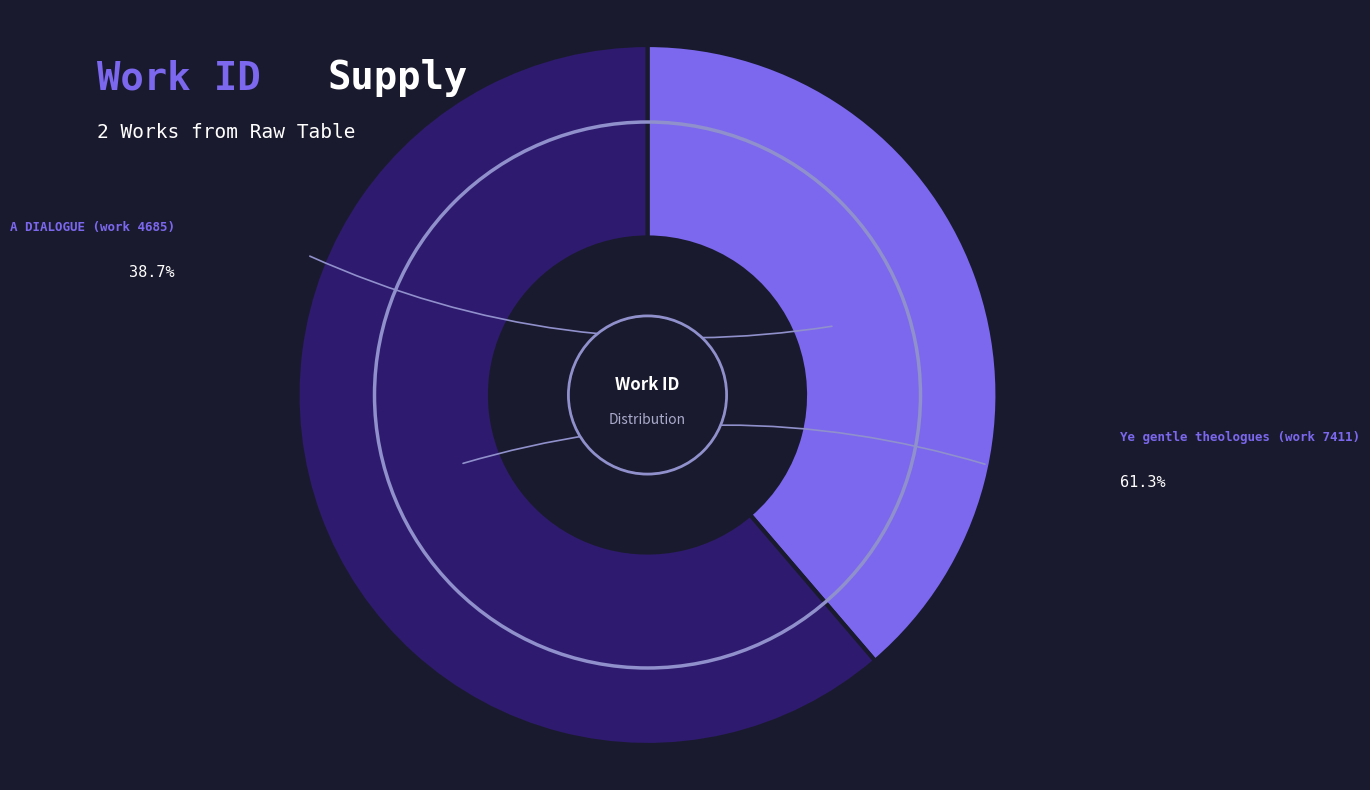

What is the ratio of the value at Ye gentle theologues (work 7411) to the value at A DIALOGUE (work 4685)?

1.6